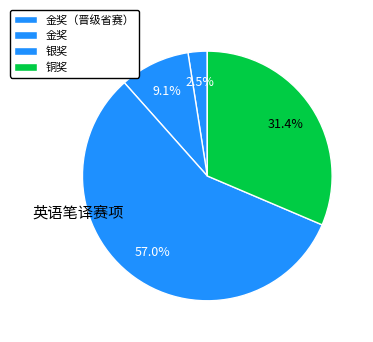

To the nearest percent, what is the average slice percentage?

25%